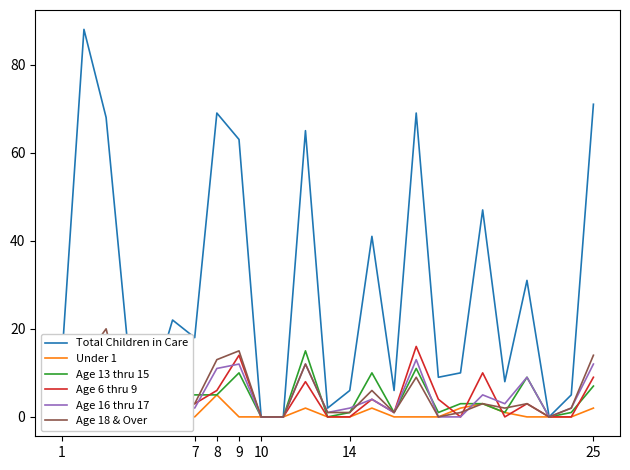

How many distinct data groups are displayed?

6